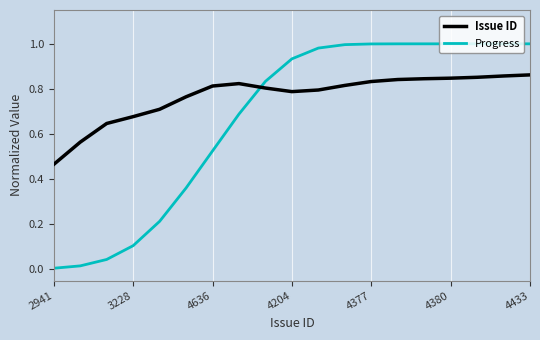

Is this an area chart (filled region under the line)?

No